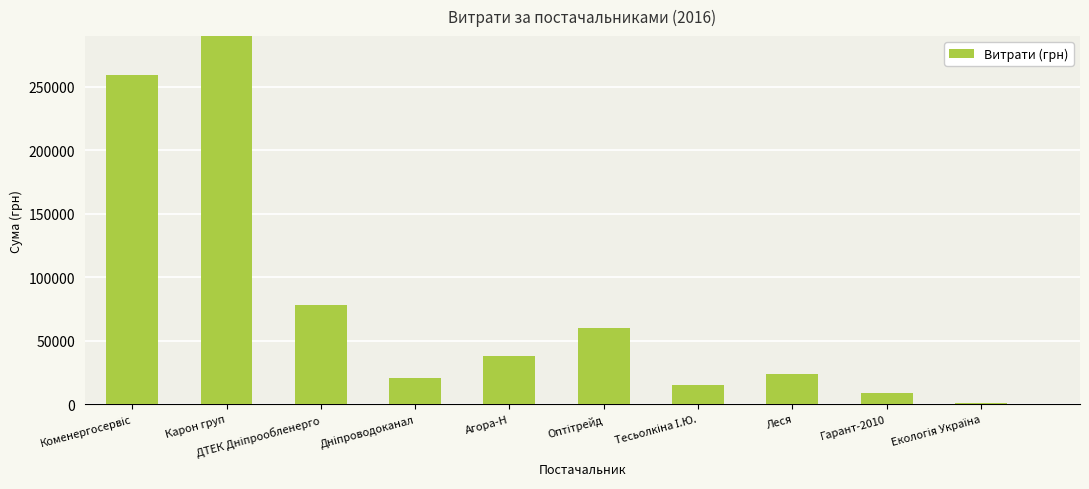

Are the bars grouped side by side (vs. stacked)?

No